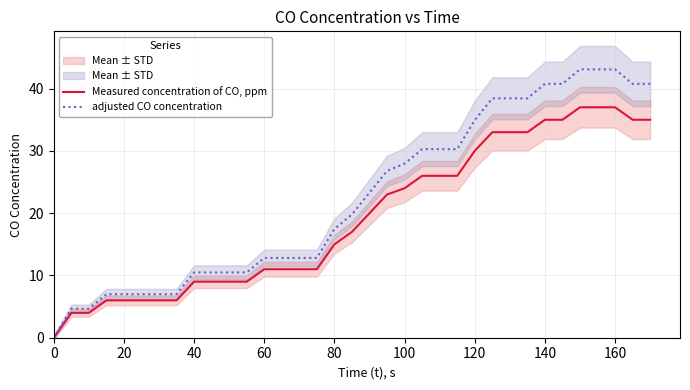

What is the average value of the adjusted CO concentration series?

22.5